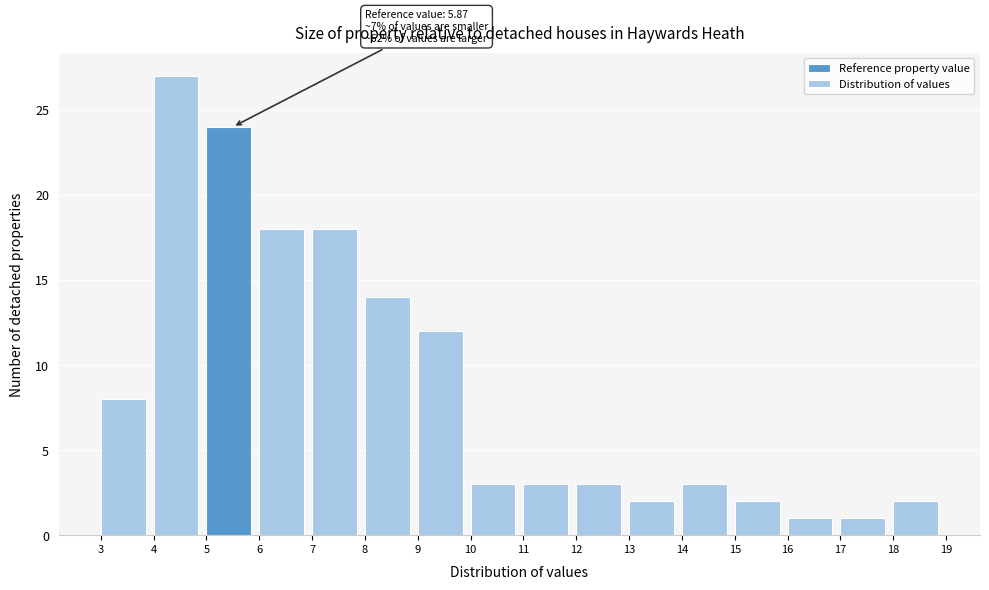

Which range on the x-axis has the tallest bar?

4 to 5